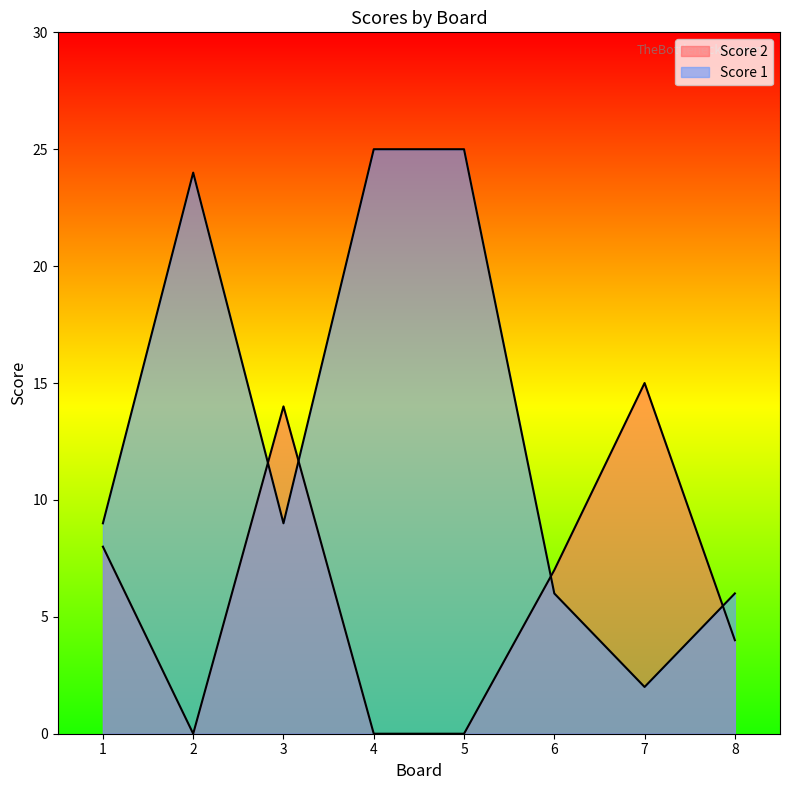

How many distinct data groups are displayed?

2